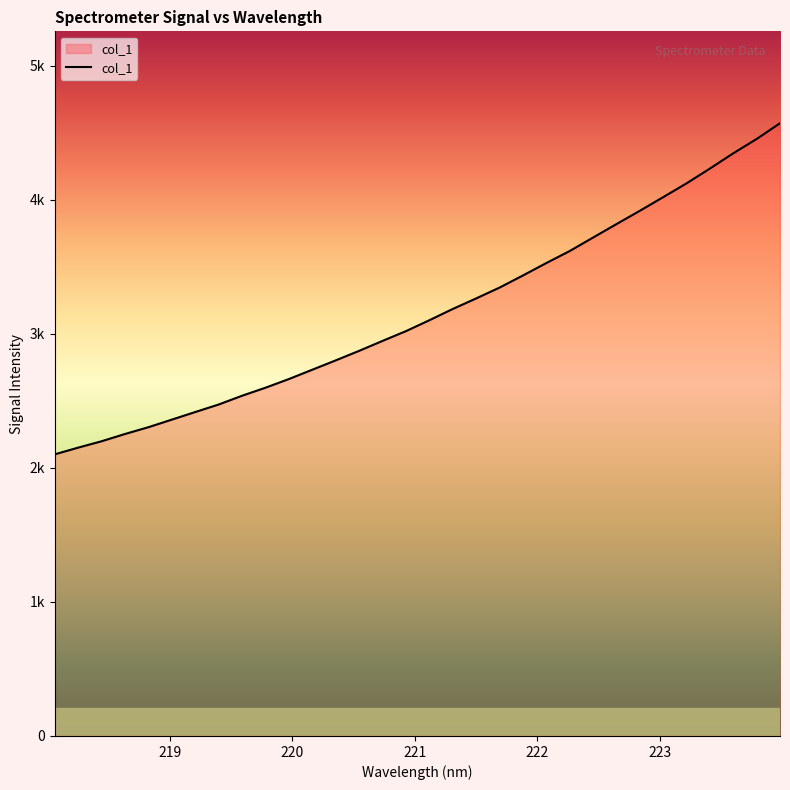

Does the chart have visible grid lines?

No